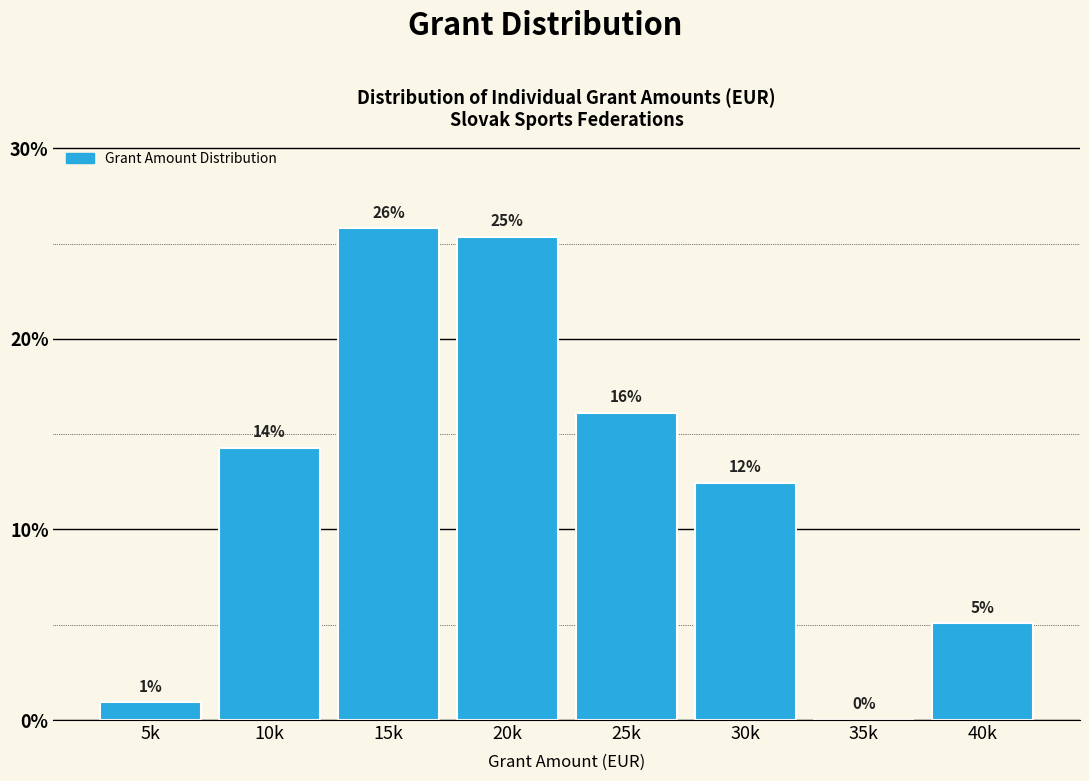

Are the bars horizontal?

No